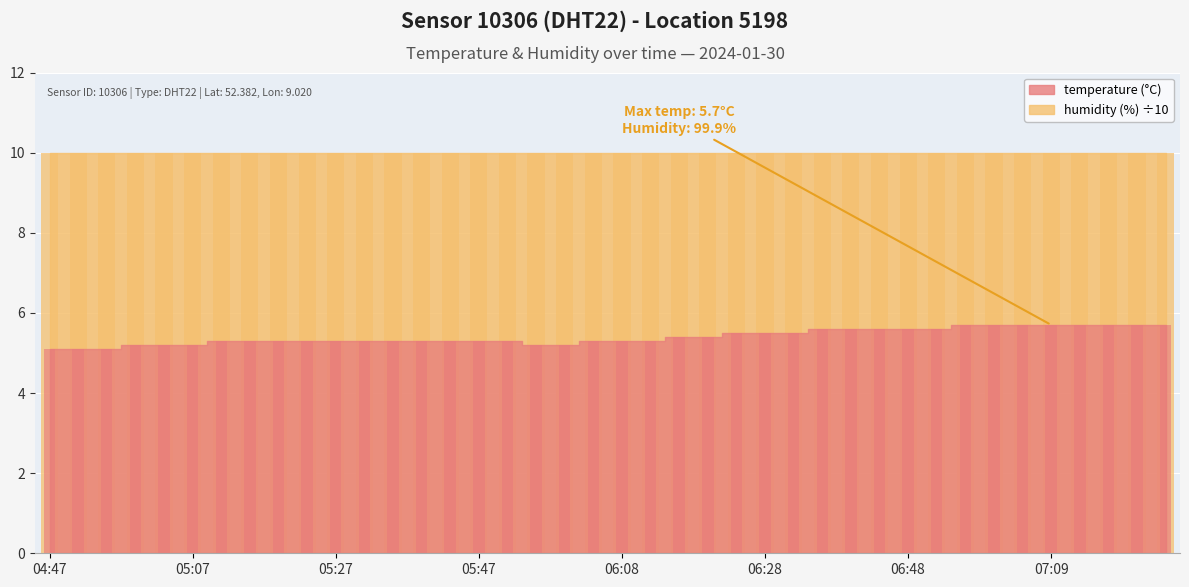

What is the change in value from 06:32 to 06:36?

+0.1